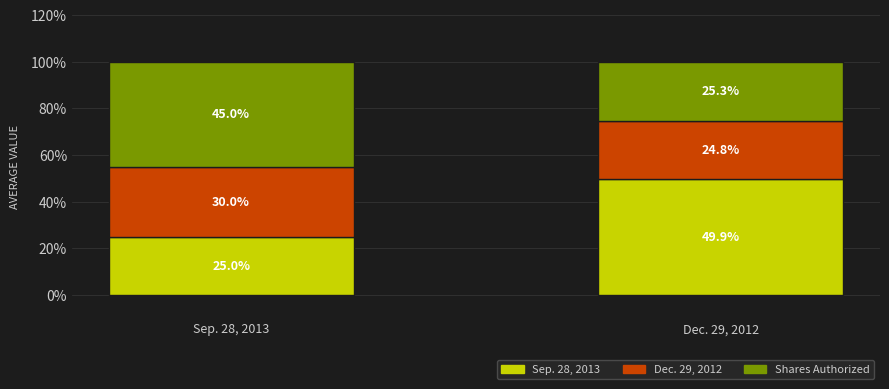

What is the total value across all series at Dec. 29, 2012?

100.0